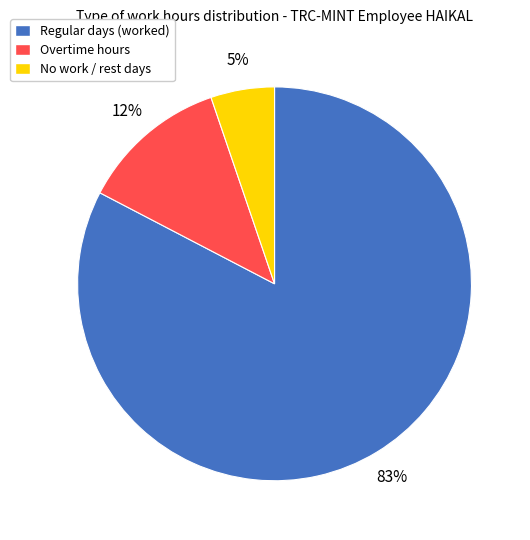

To the nearest percent, what percentage of the pie is Regular days (worked)?

83%